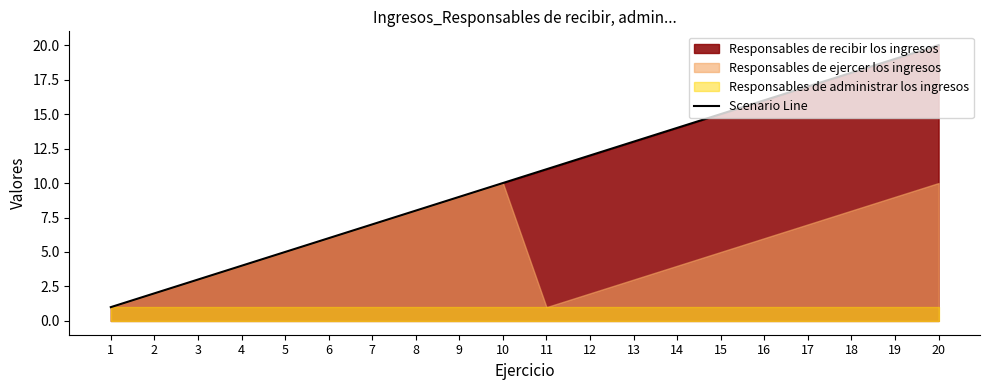

What is the smallest value displayed?

1